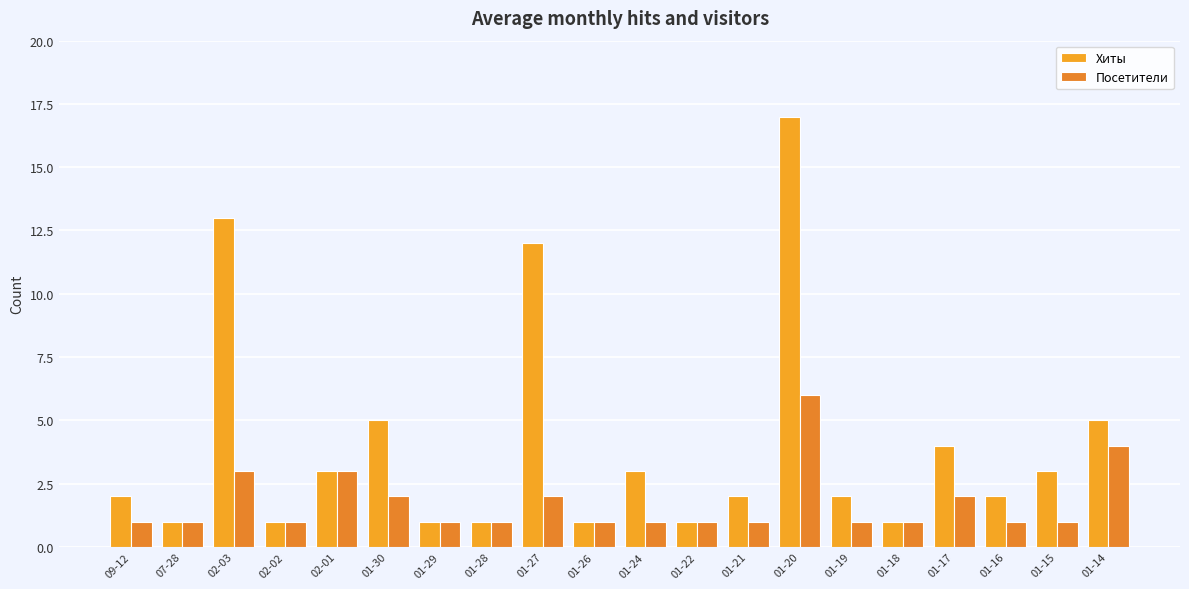

What is the approximate value of Посетители at 01-15?

1